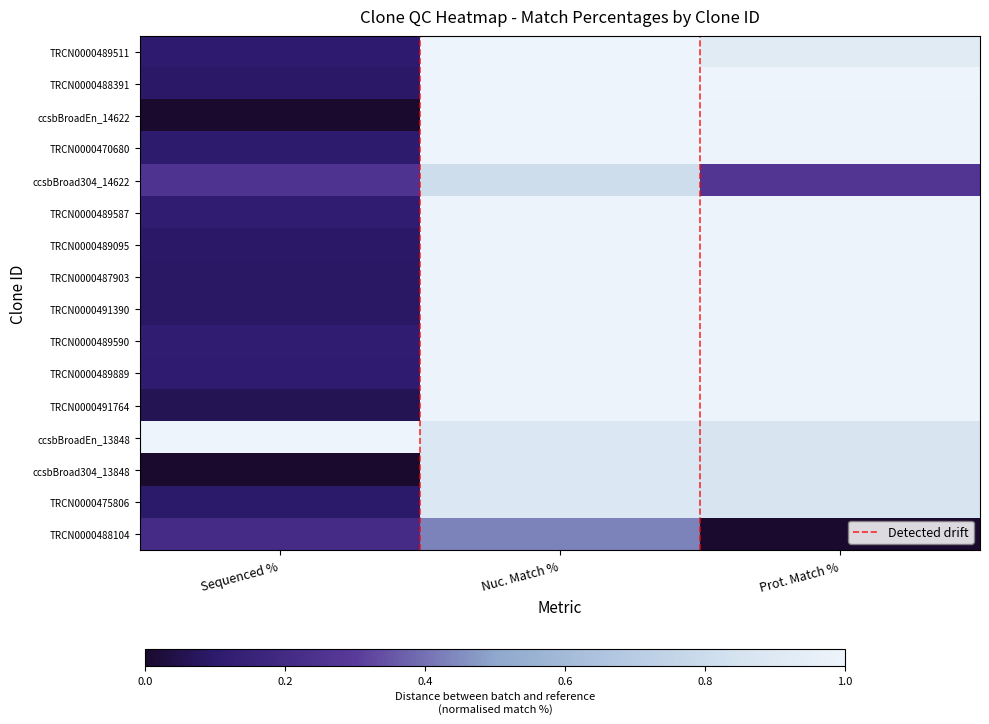

The ccsbBroadEn_14622 series shows 0.0 at Sequenced %. True or false?

True